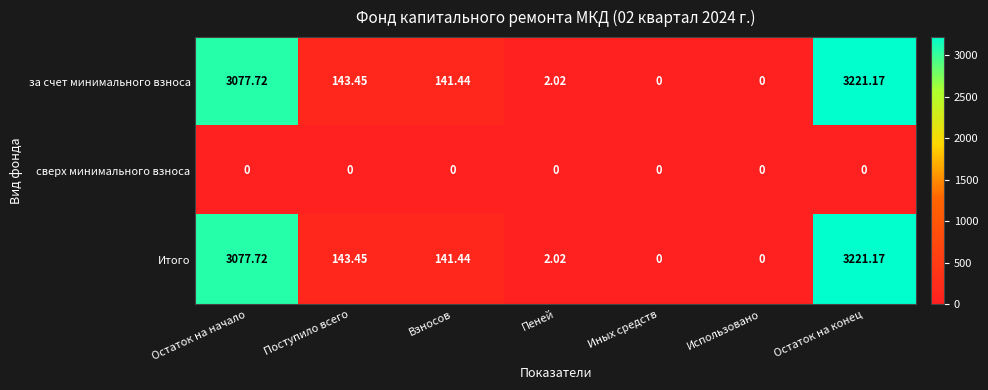

At which category is the sum across all series the highest?

Остаток на конец